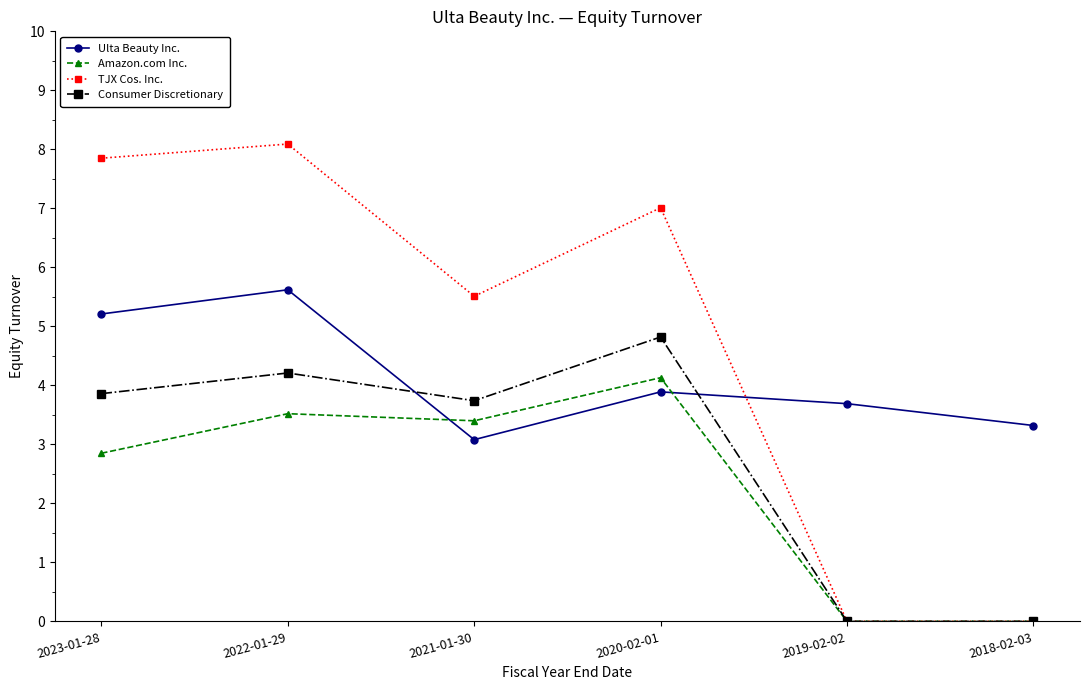

What is the maximum value shown in the chart?

8.1